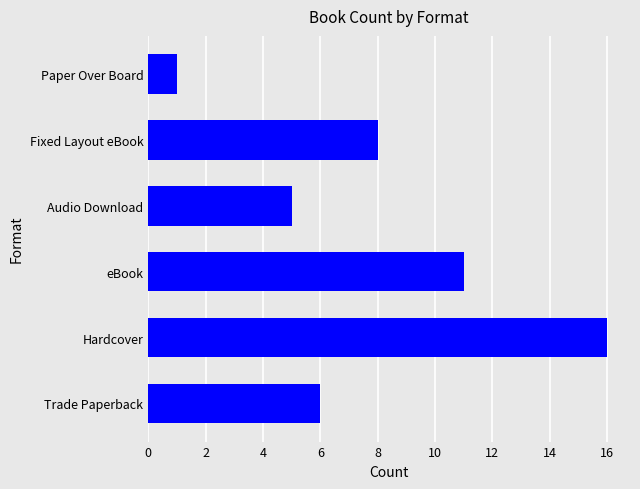

How many values are below 8?

3